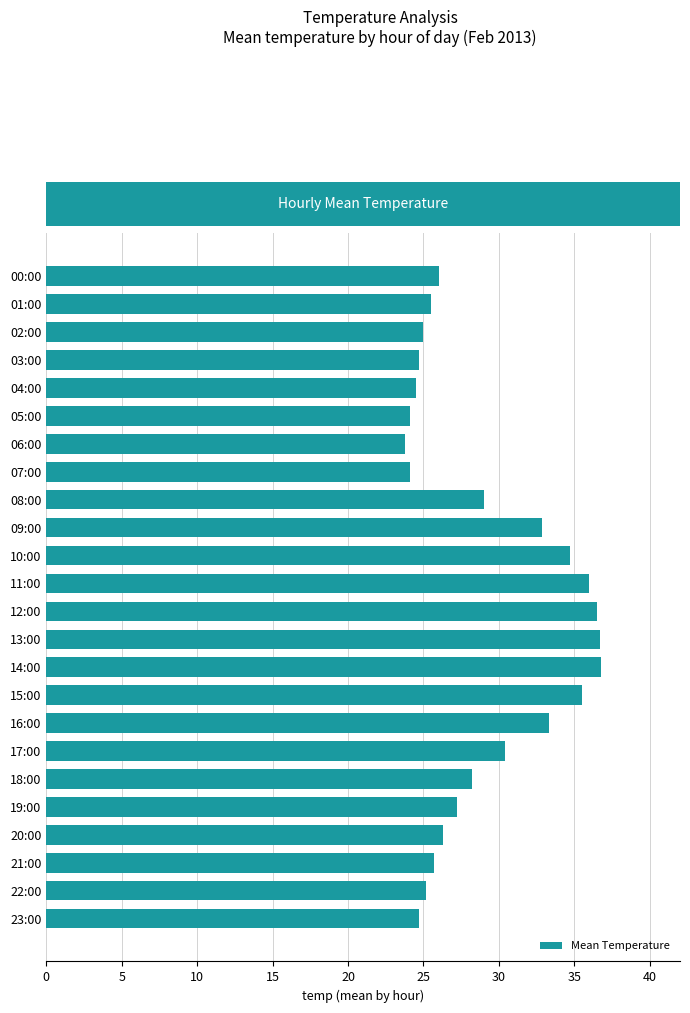

The chart shows a value of 17.8 at 16:00. True or false?

False